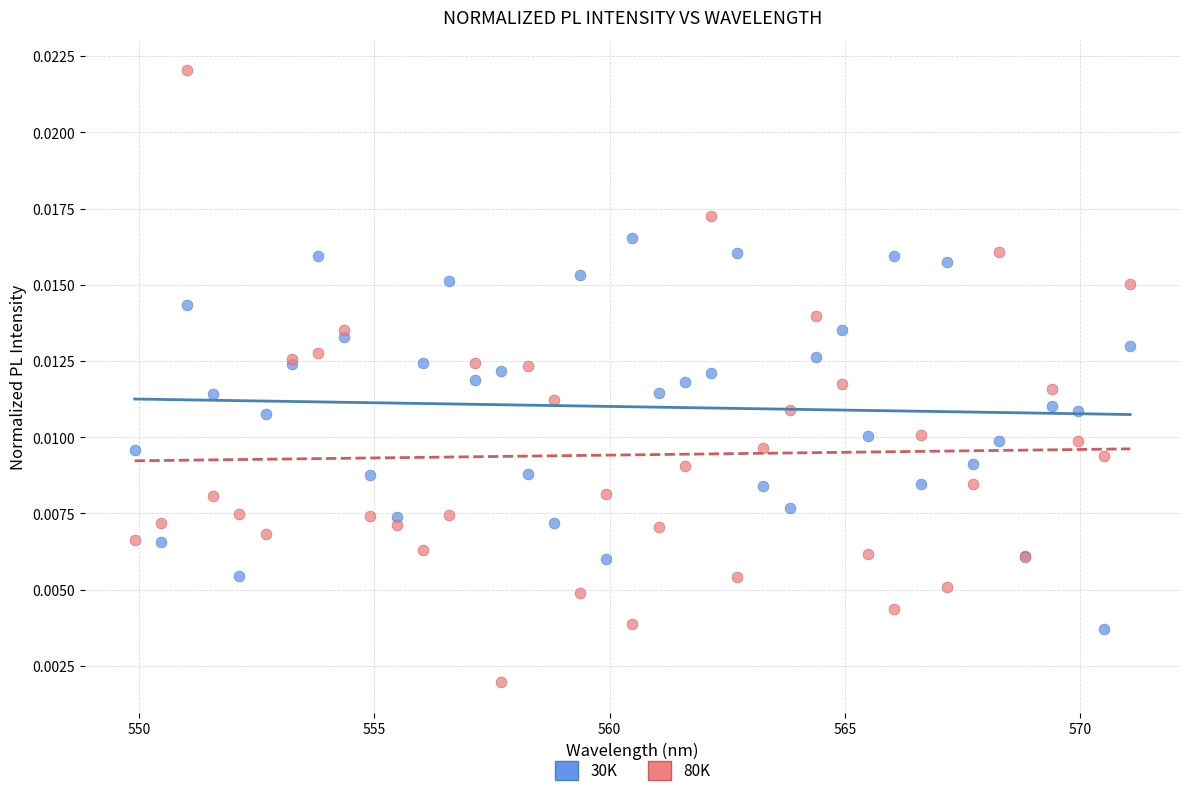

Which series reaches the minimum Y coordinate?

80K